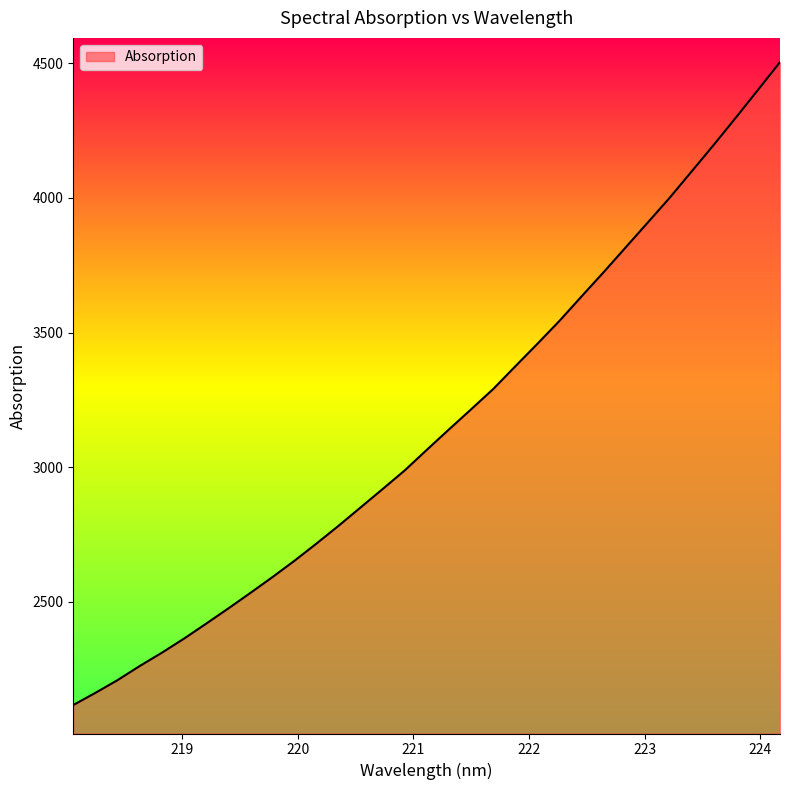

What is the greatest value displayed?

4504.4